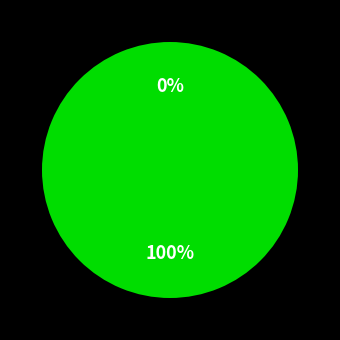

How many segments does this pie chart have?

2